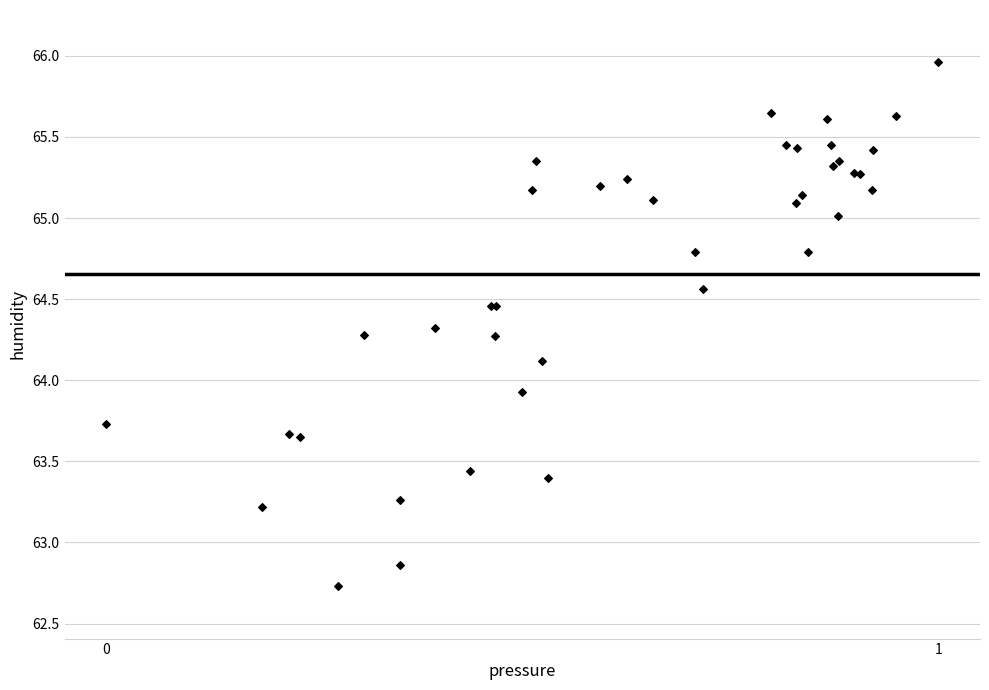

What Y value in the scatter plot is closest to 64?

63.9